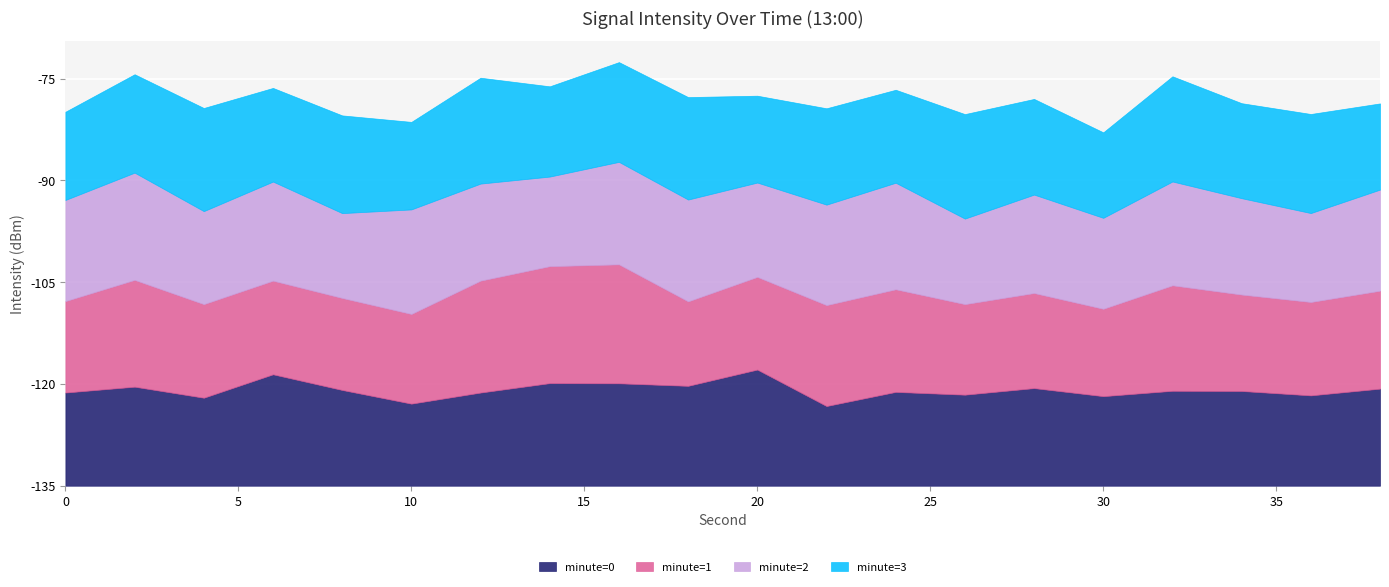

At which category is the sum across all series the highest?

16